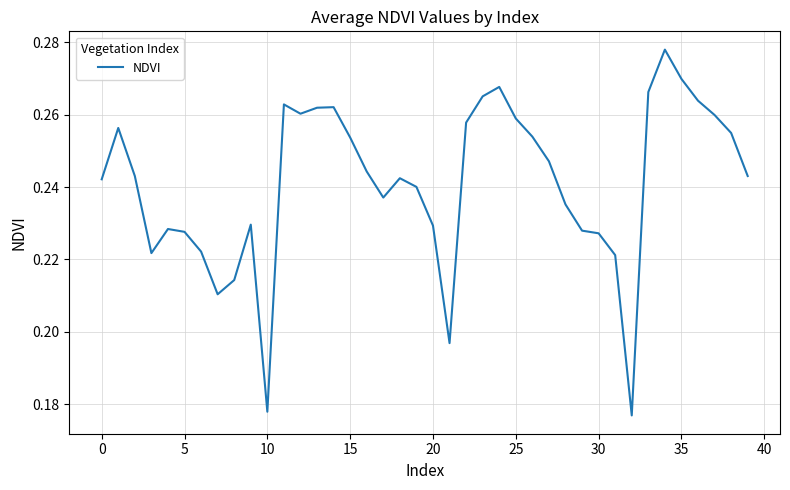

What is the difference between the second highest and minimum values?

0.1